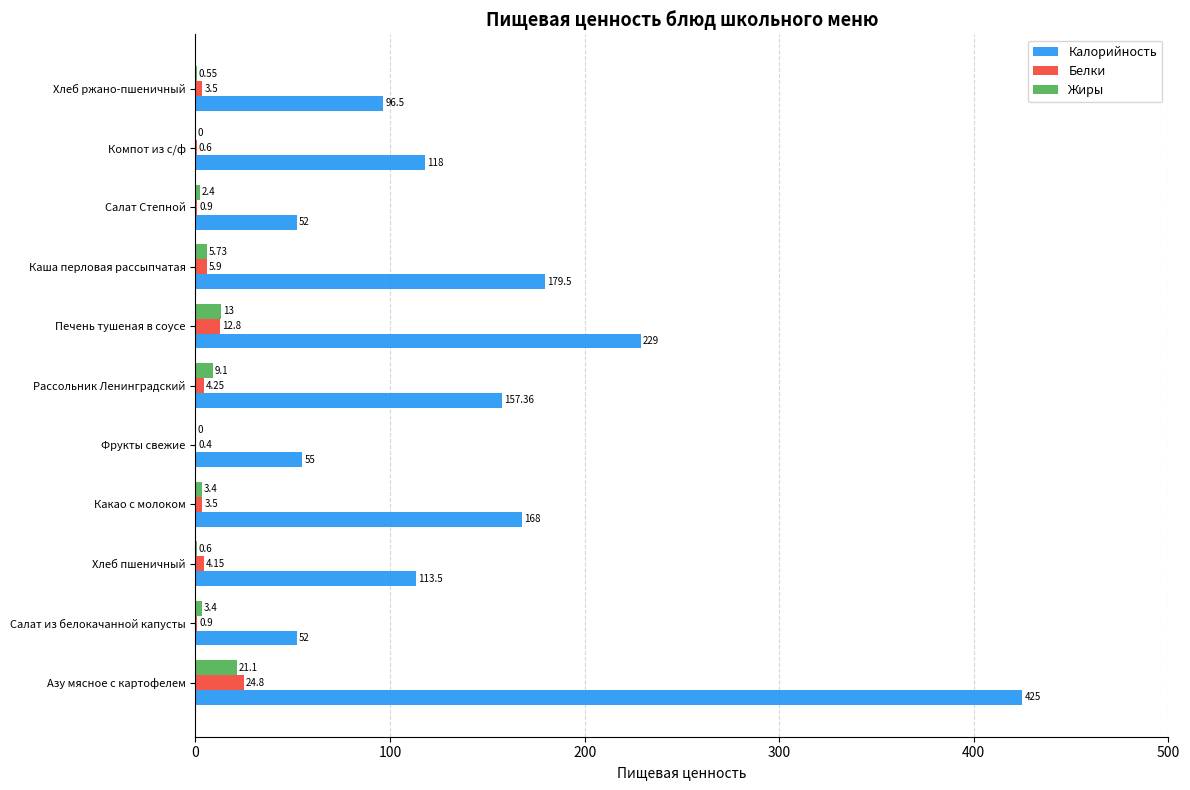

Which series has the widest spread of values?

Калорийность